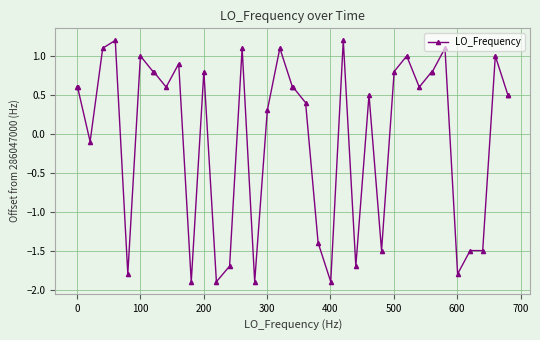

What is the value of the 38th point from the left?

1.0